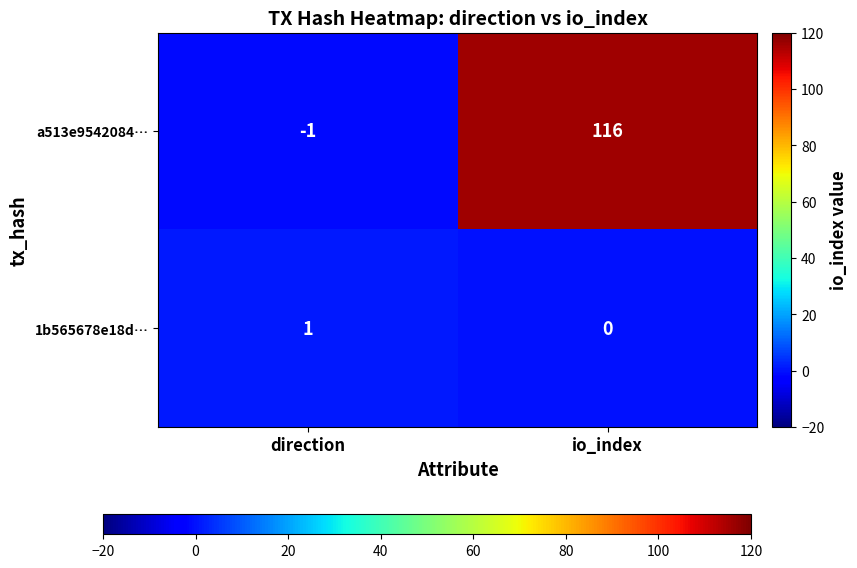

Count the number of categories in the chart.

2